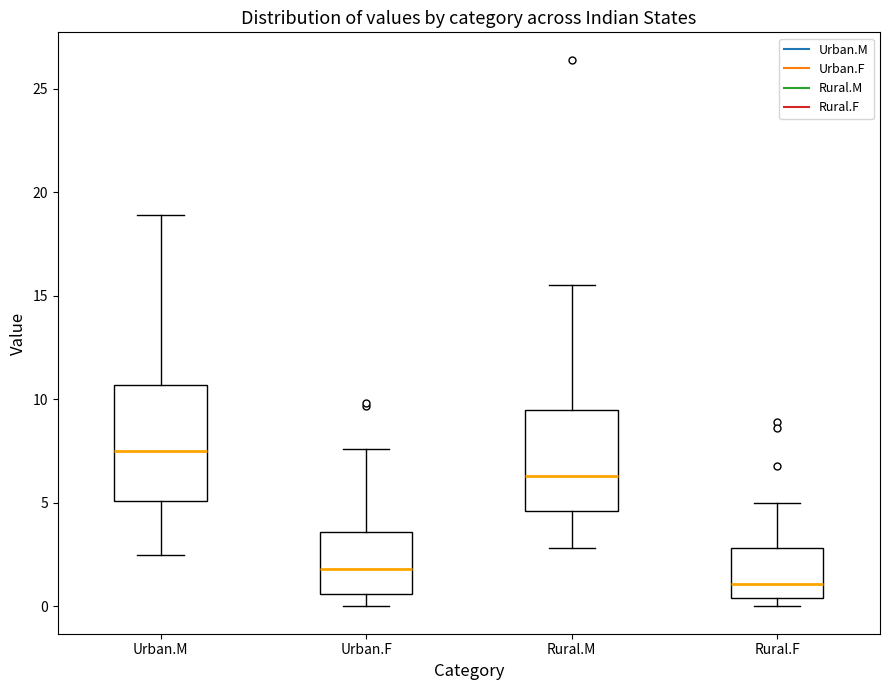

Reading left to right, read every box against the y-axis: the position of its median line, the range the box covers, and the ends of its whiskers. The values are not printed on the chart, so give them approximately, as read against the axis.

Urban.M: median 7.5, box 5.0 to 10.5, whiskers 2.5 to 19.0
Urban.F: median 2.0, box 0.5 to 3.5, whiskers 0.0 to 7.5
Rural.M: median 6.5, box 4.5 to 9.5, whiskers 3.0 to 15.5
Rural.F: median 1.0, box 0.5 to 3.0, whiskers 0.0 to 5.0